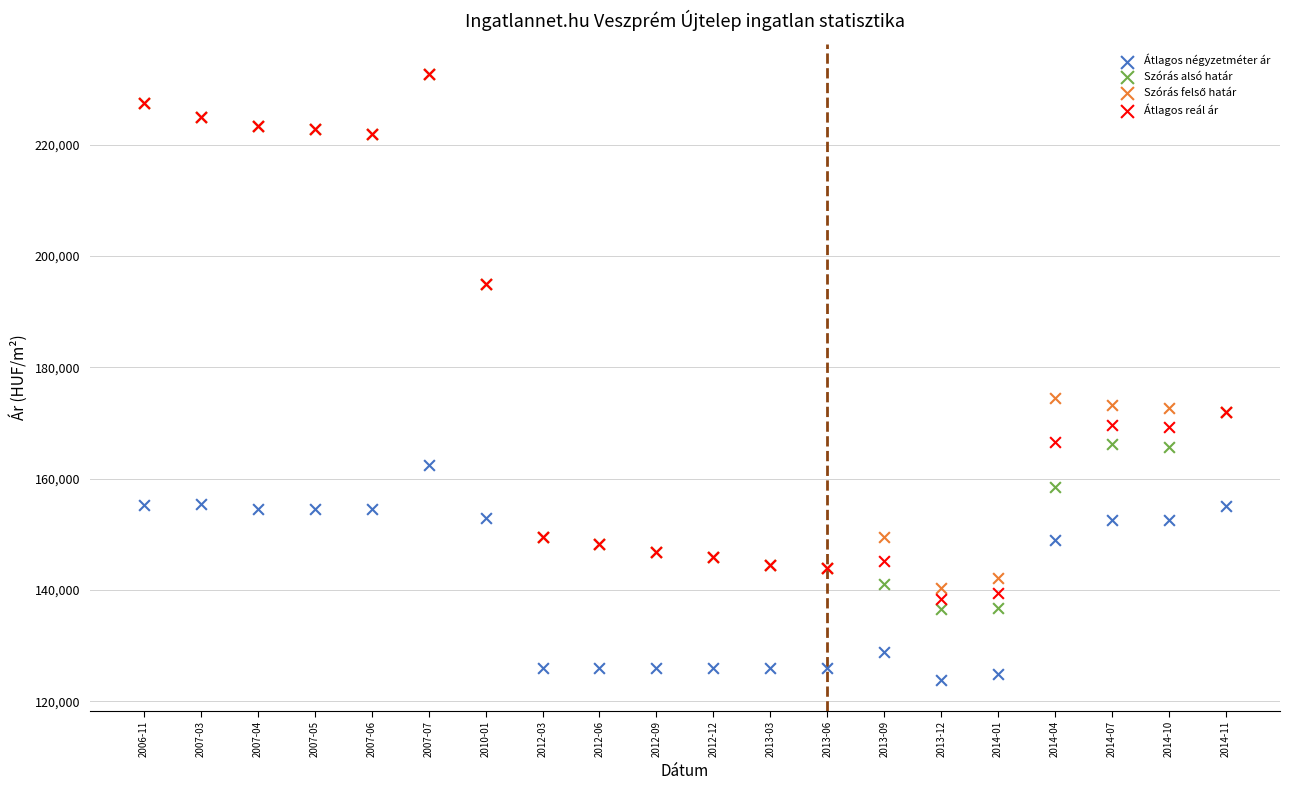

Across all series, what Y value is closest to 178182?

174467